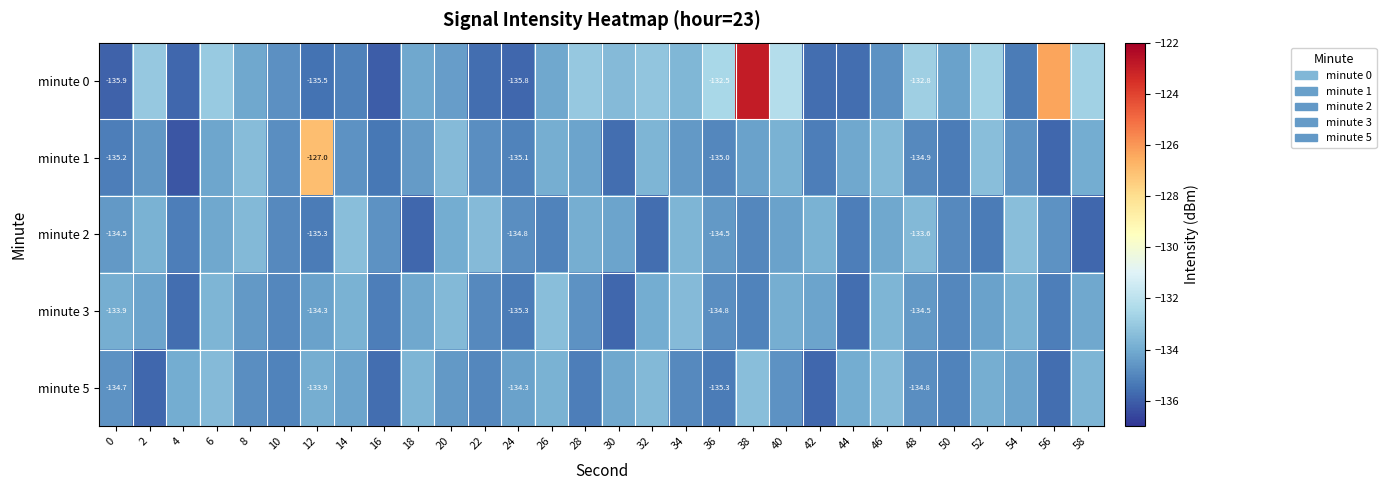

Which series has the largest total across all categories?

minute 0